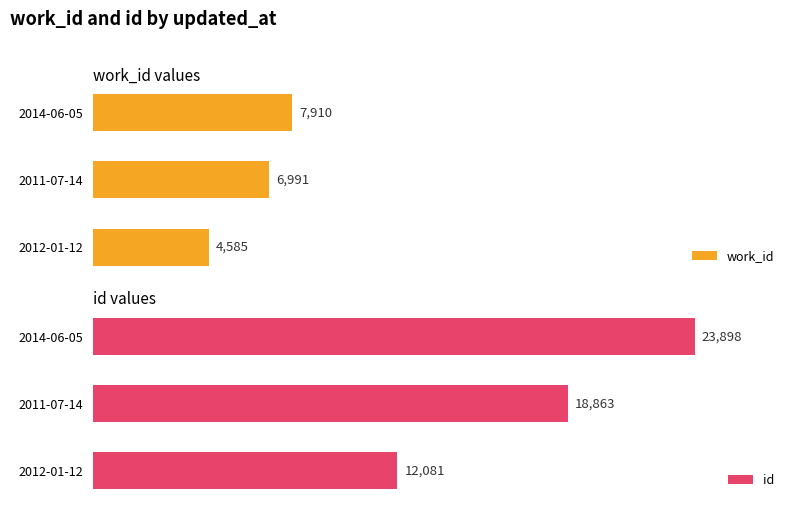

How many categories are shown in the chart?

3